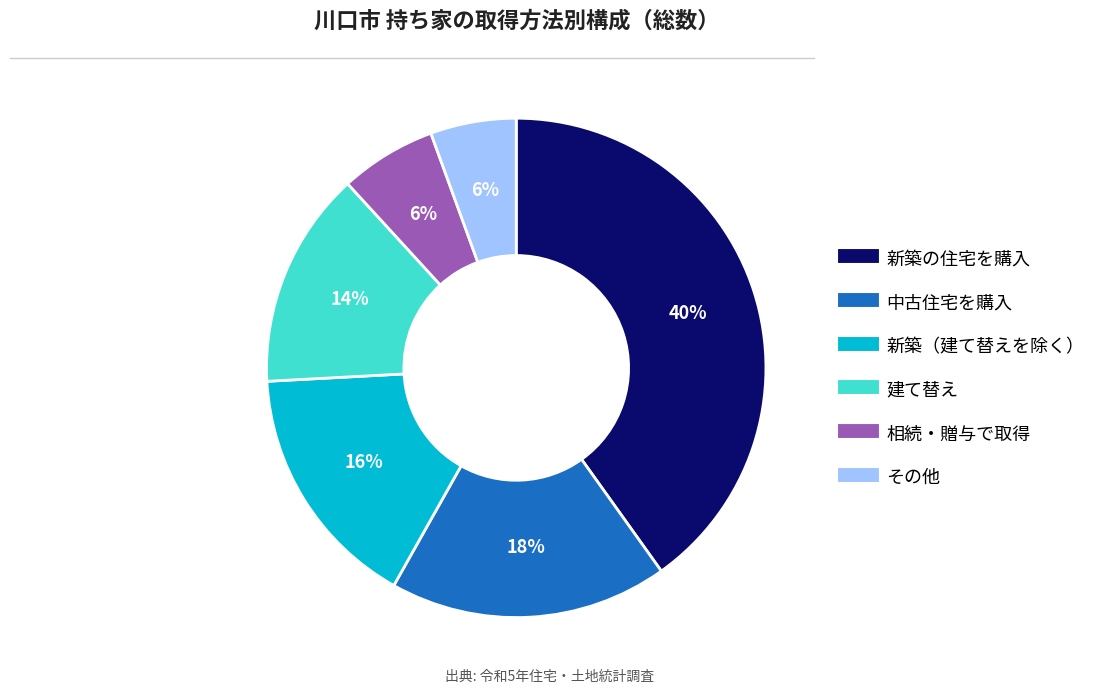

Count the number of slices in the pie.

6